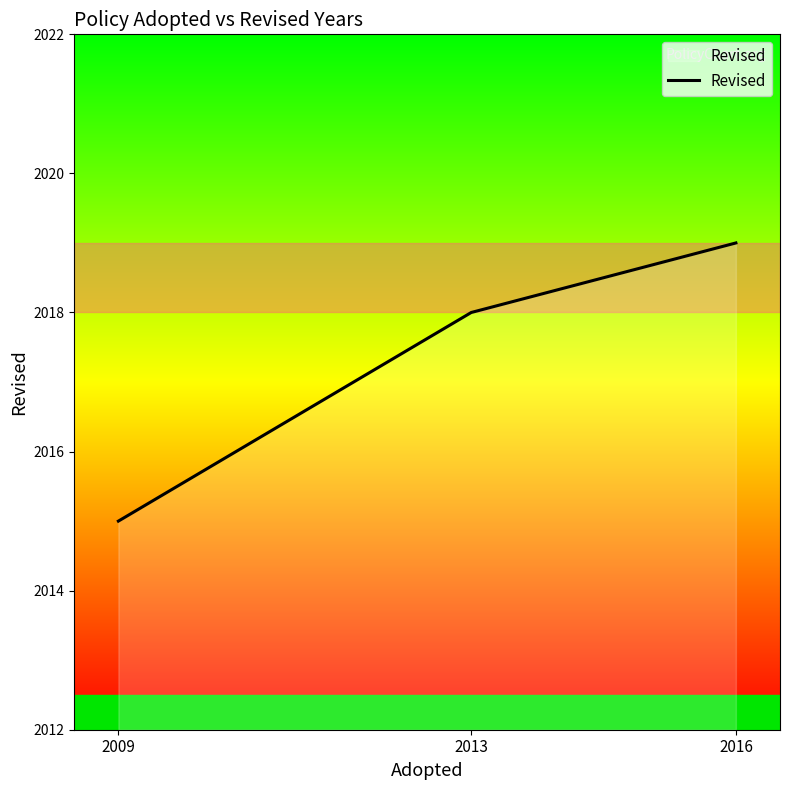

Reading left to right, extract all data points from this chart.

2015	2018	2019